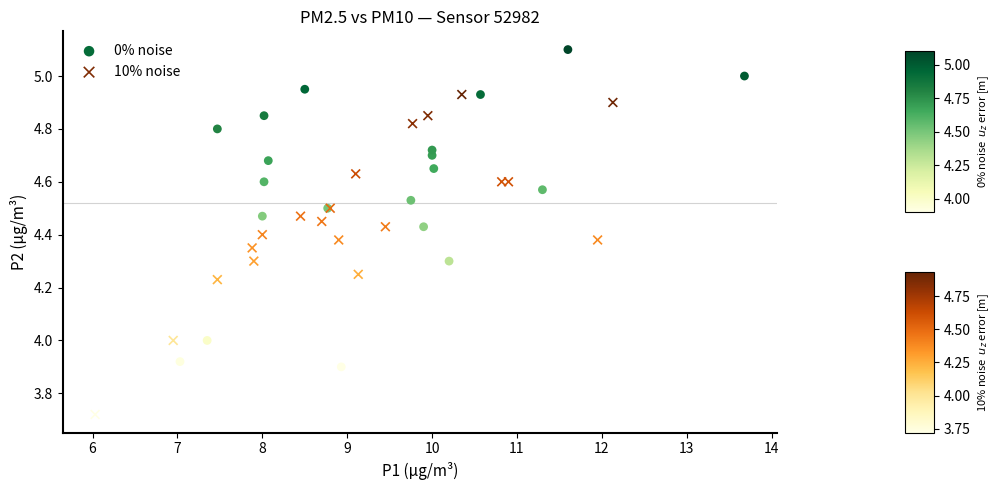

Which series contains the lowest Y value?

10% noise